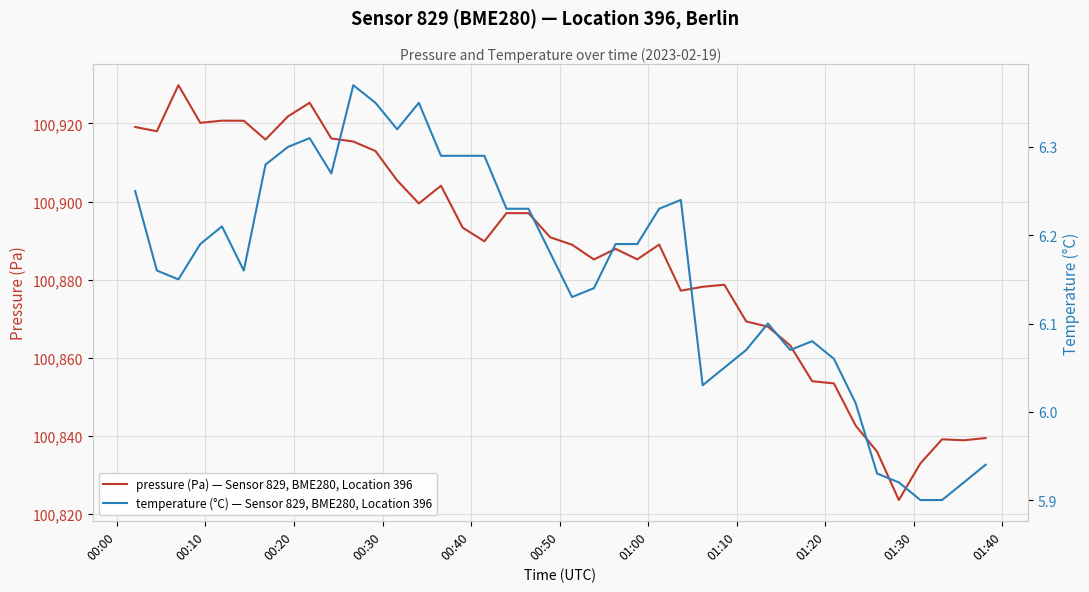

True or false: pressure (Pa) — Sensor 829, BME280, Location 396 and temperature (°C) — Sensor 829, BME280, Location 396 intersect in this chart.

False